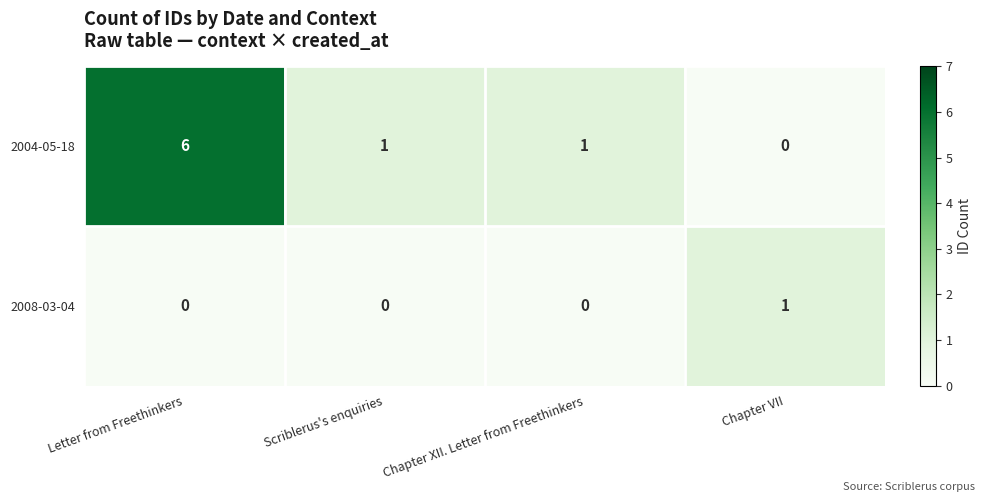

Which series has the largest range (max minus min)?

2004-05-18